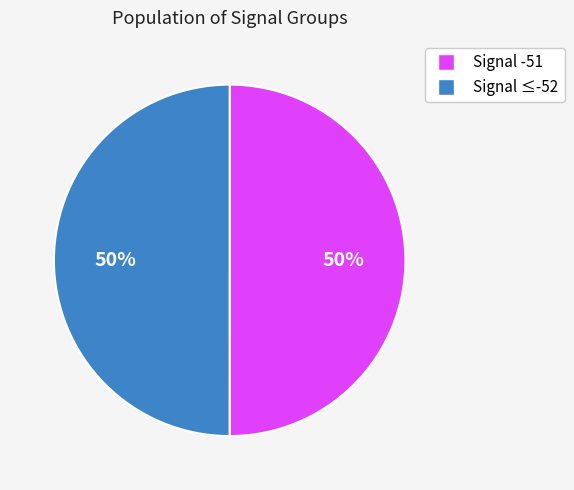

To the nearest percent, what is the average slice percentage?

50%